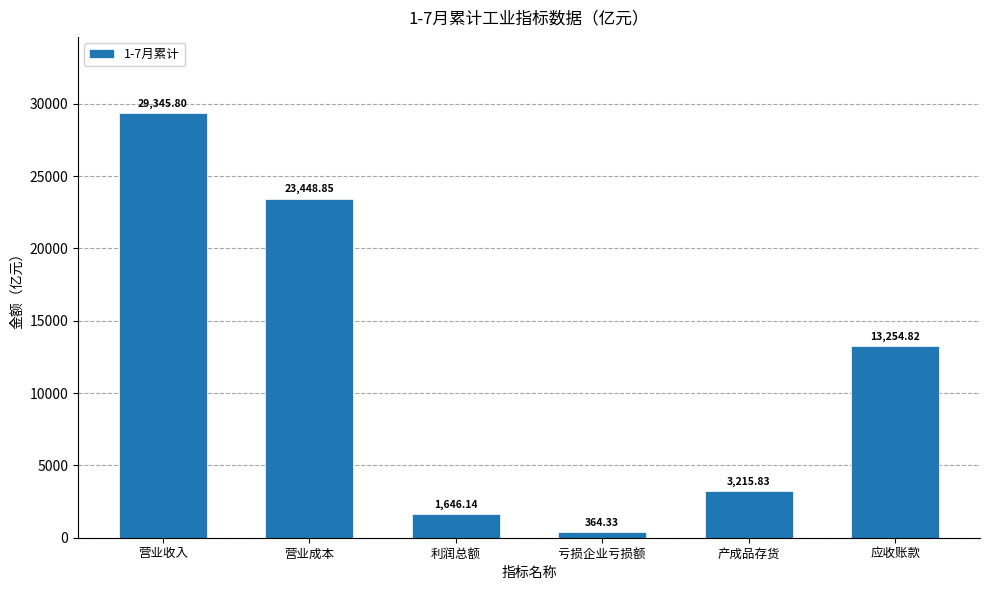

Is it true that the value at 营业成本 is 23448.8?

True